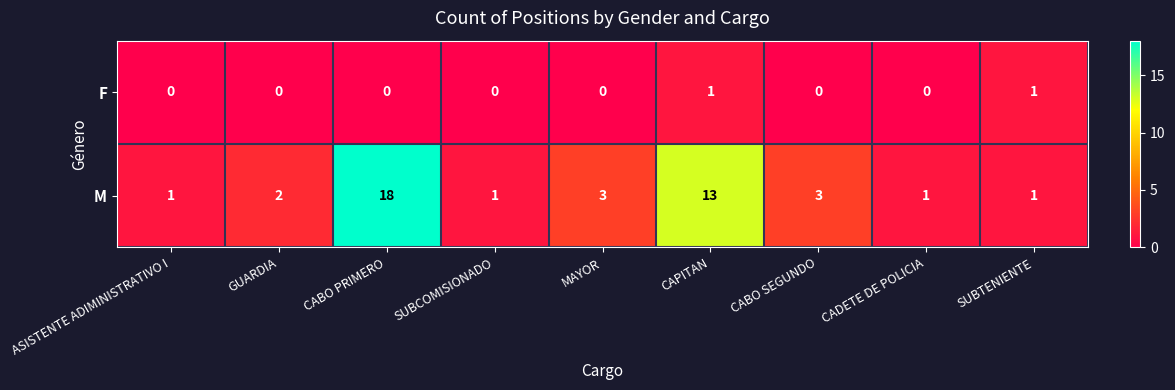

Count the number of data series in this chart.

2